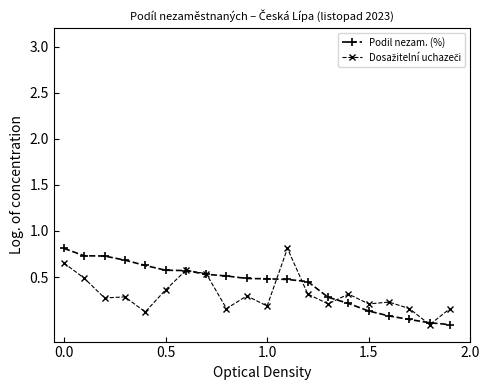

What is the maximum value shown in the chart?

0.8